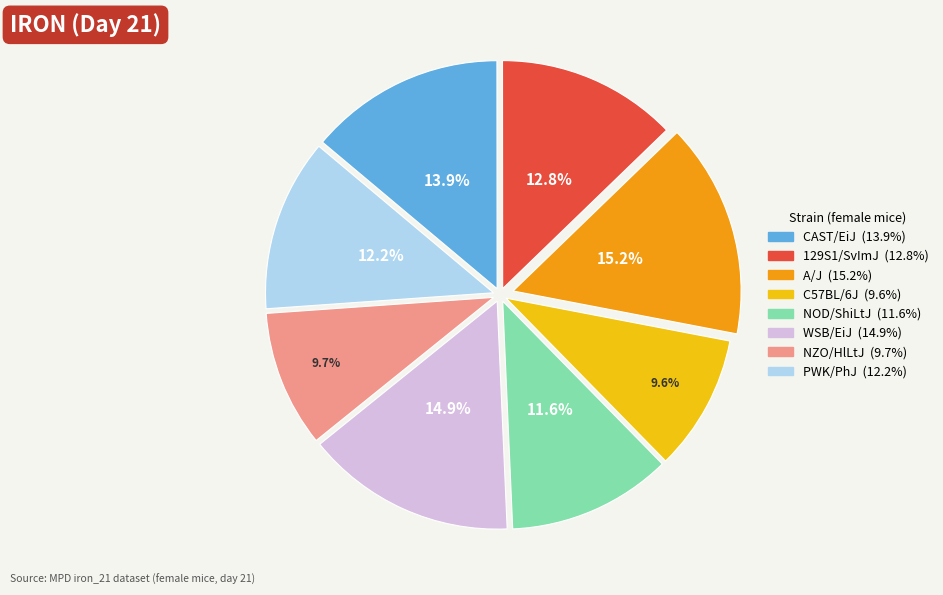

To the nearest percent, what is the difference between the C57BL/6J and A/J slice percentages?

6%